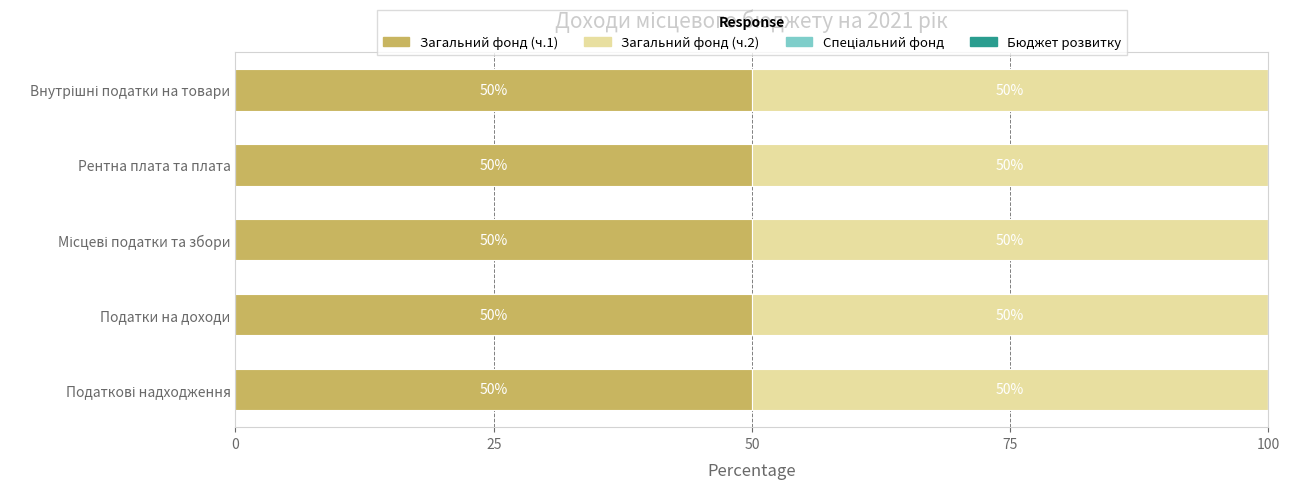

Is it true that Загальний фонд (ч.1) equals 50.0 at Податки на доходи?

True